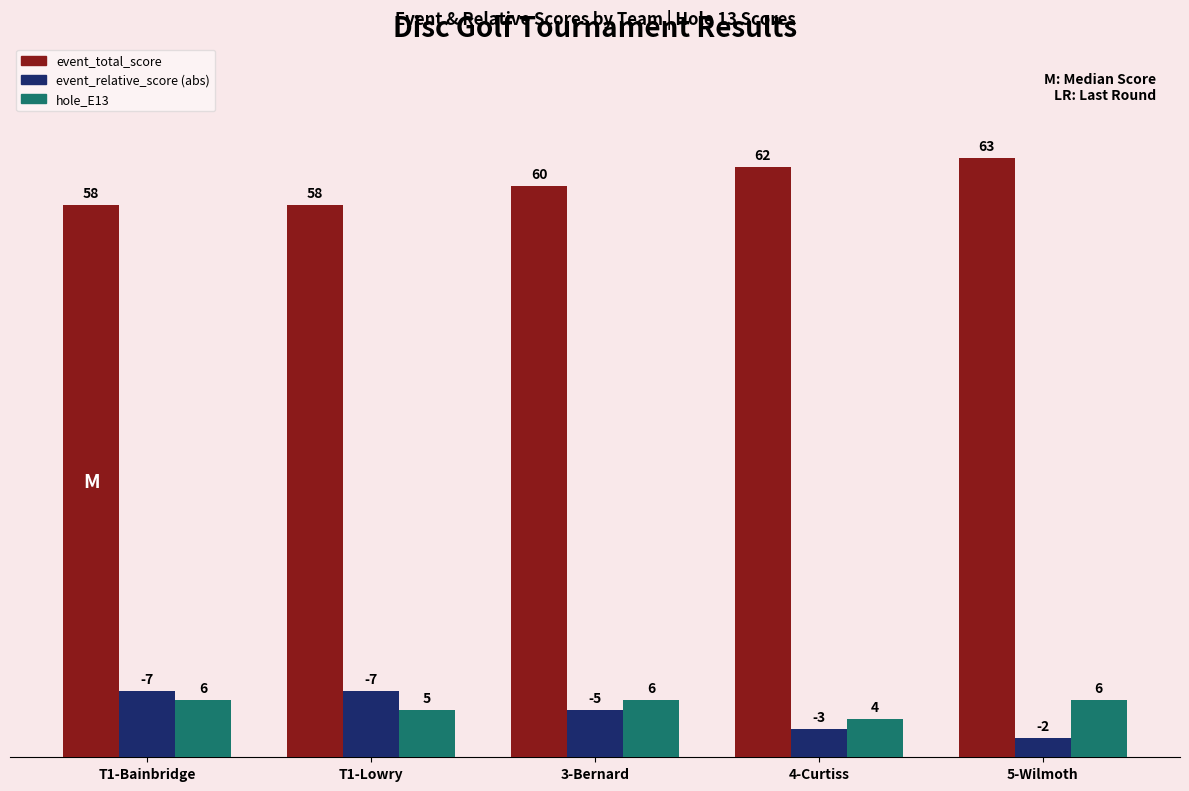

What is the total value across all series at T1-Bainbridge?

71